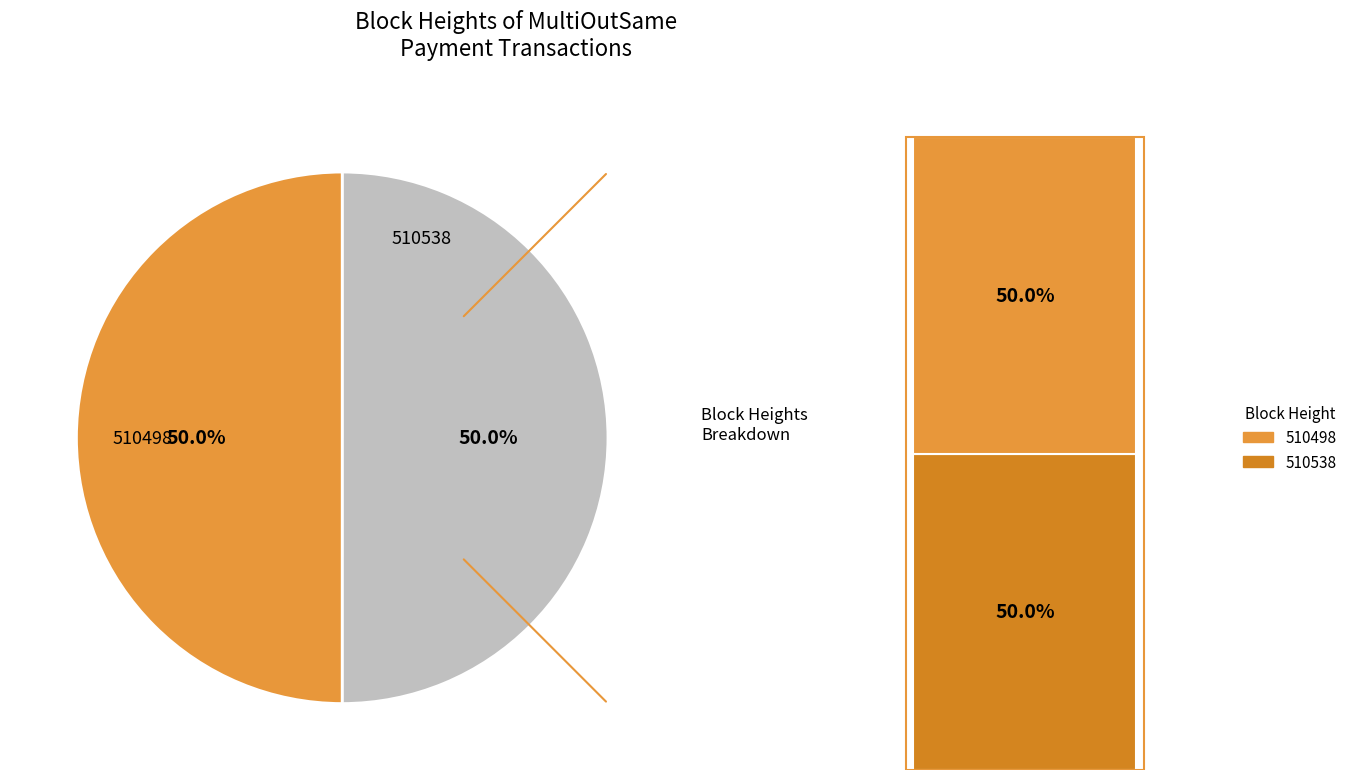

How much of the chart is everything except 510538?

50.0%